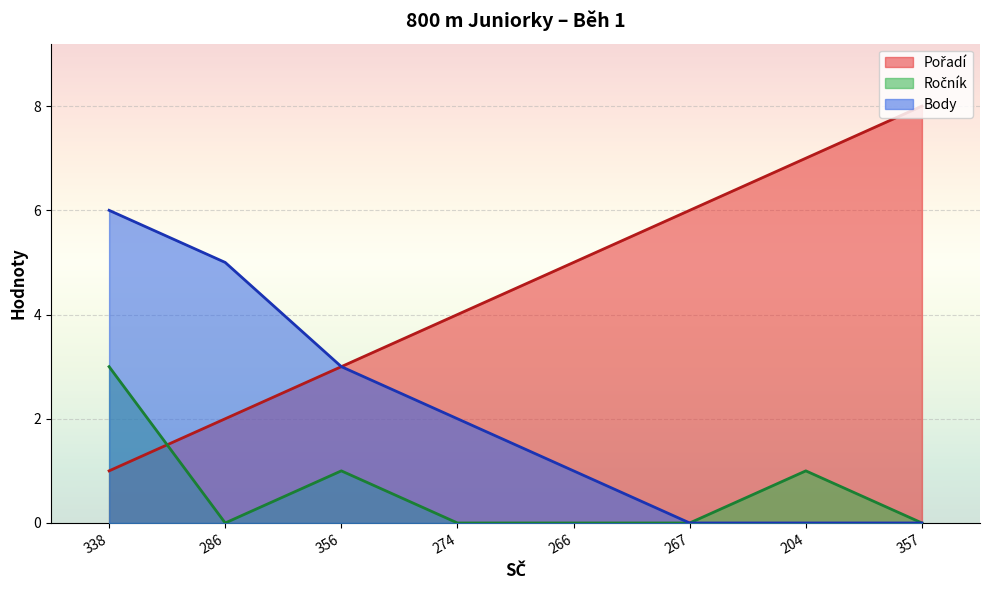

Rank the categories by Pořadí value from highest to lowest.

357, 204, 267, 266, 274, 356, 286, 338